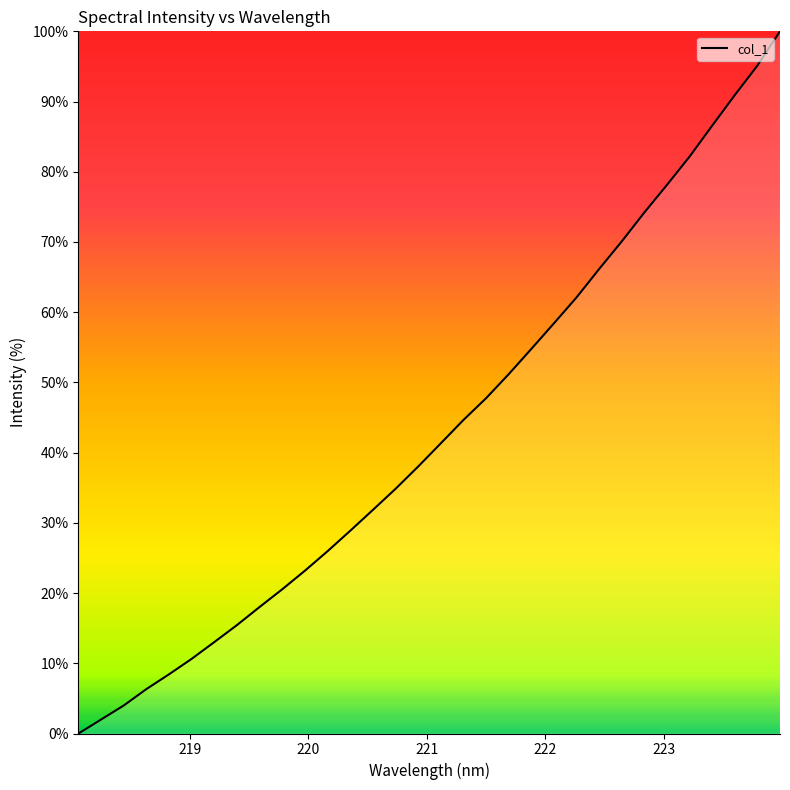

What is the maximum value shown in the chart?

100.0